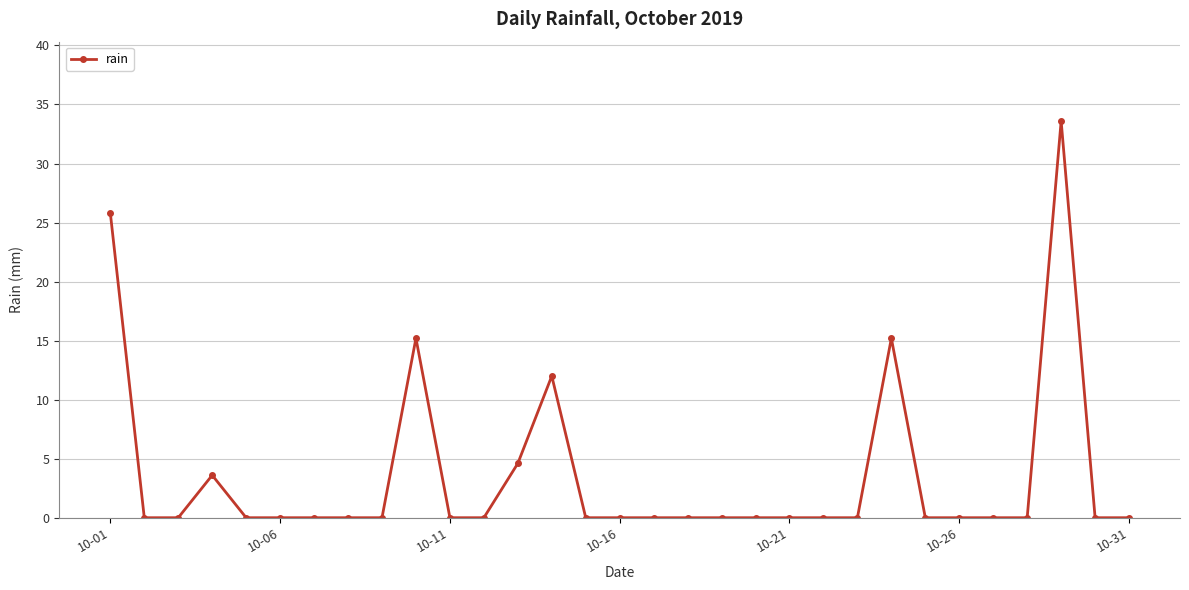

What is the greatest value displayed?

33.6